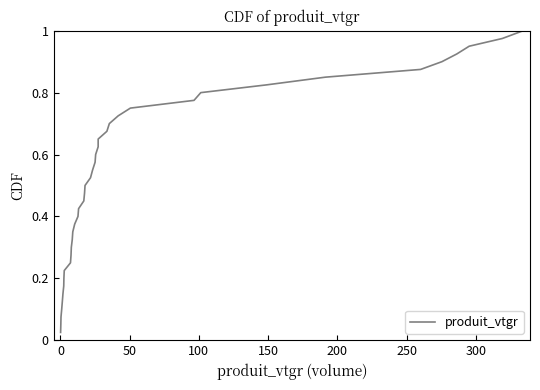

How many series are shown in this chart?

1